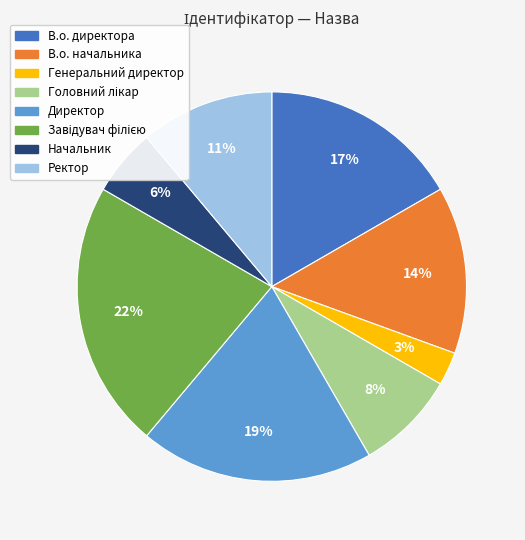

True or false: Начальник accounts for 6% of the total.

True